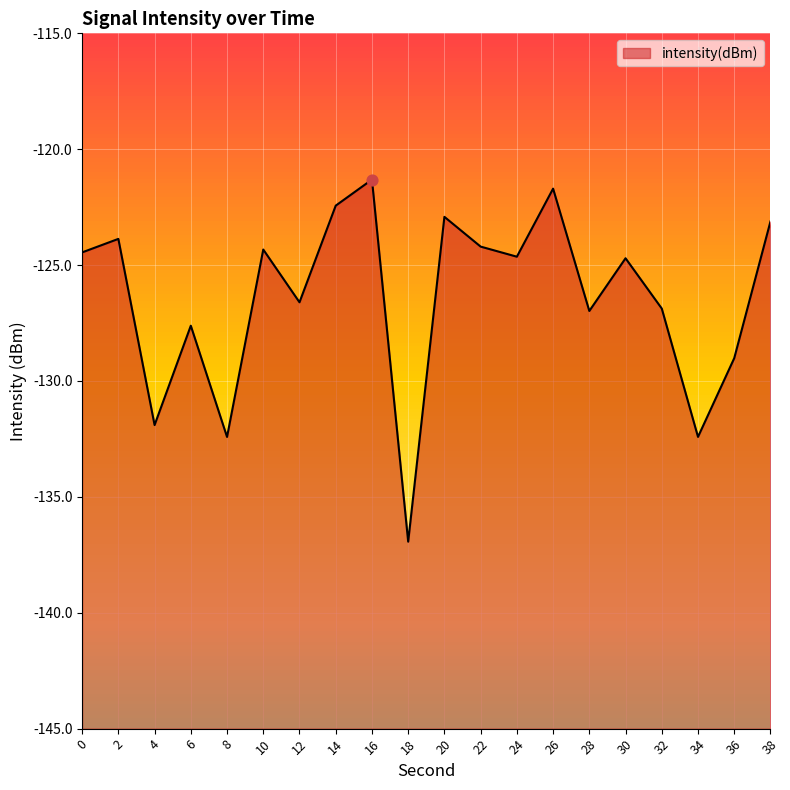

What is the change in value from 4 to 30?

+7.2